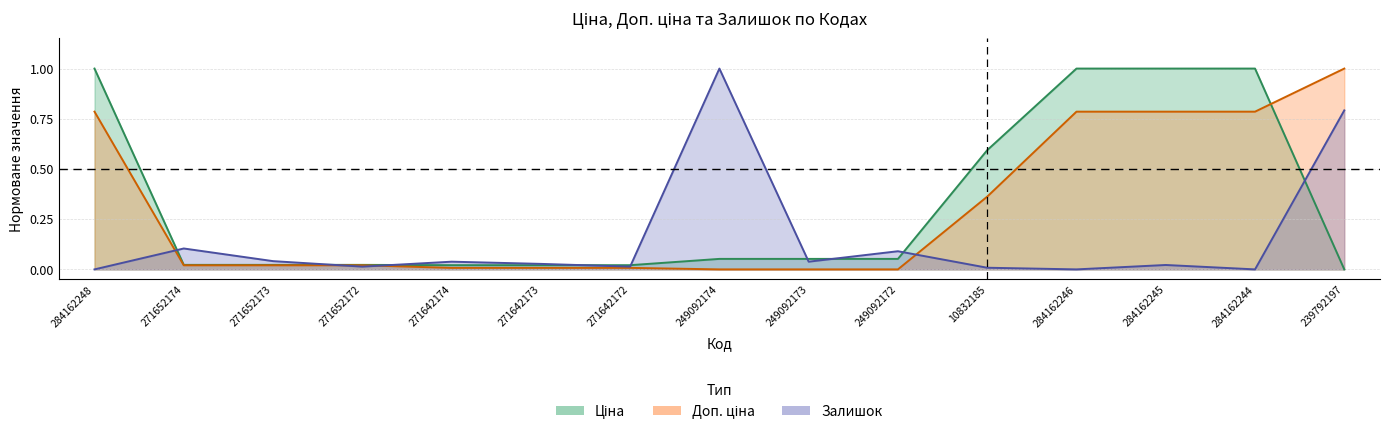

How many values in the Ціна series exceed 0?

14